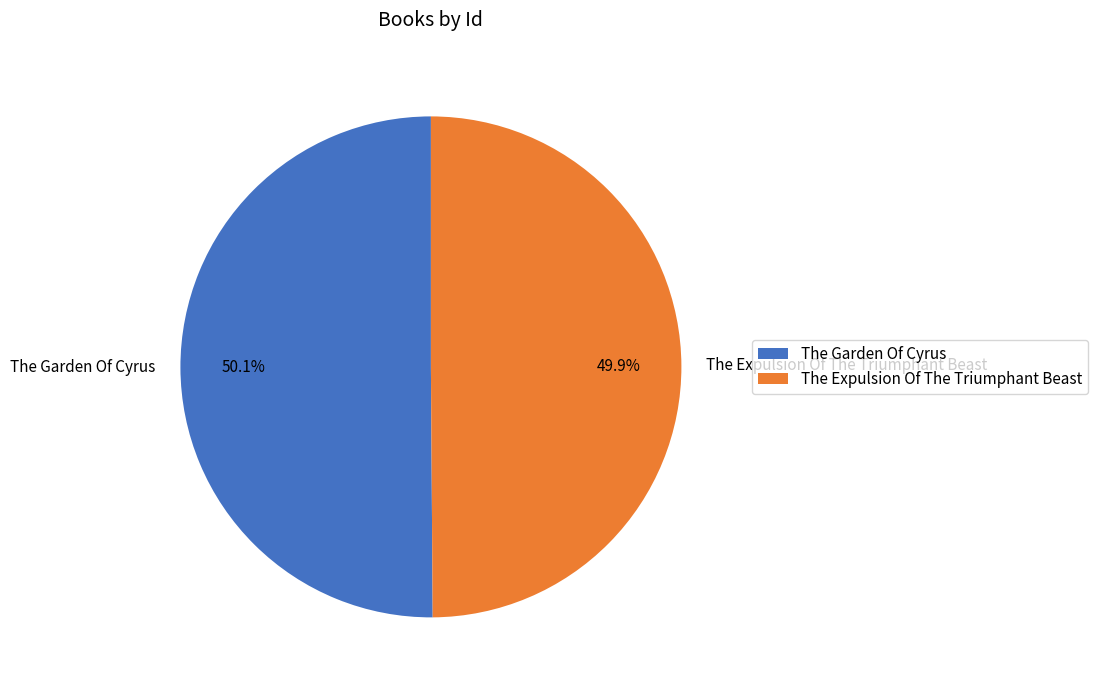

To the nearest percent, what is the combined percentage of The Expulsion Of The Triumphant Beast and The Garden Of Cyrus?

100%